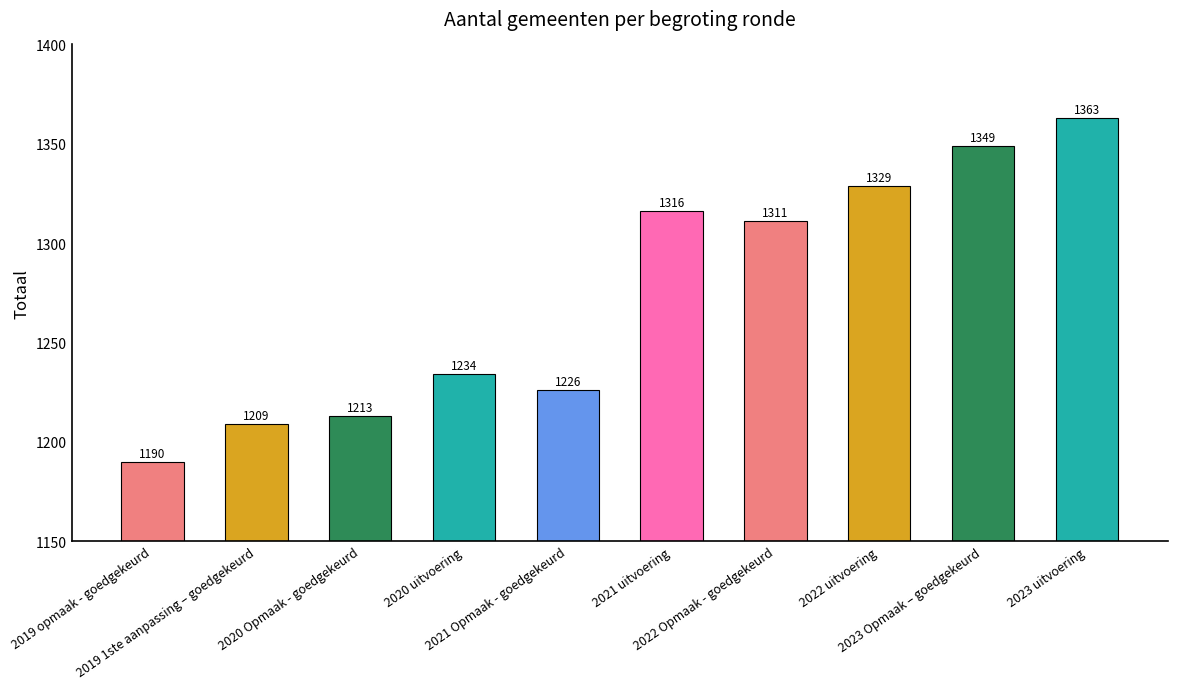

Is it true that the value at 2023 uitvoering is 526?

False